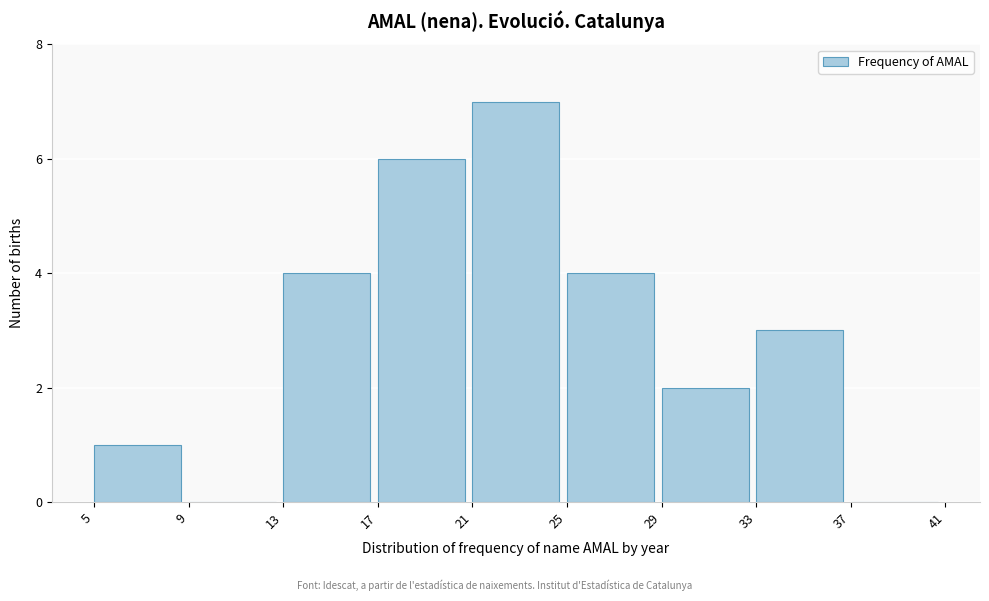

Reading left to right, transcribe this chart: for each bar, give the range it covers on the x-axis and its height. The values are not printed on the chart, so give them approximately, as read against the axis.

5 to 9: 1
9 to 13: 0
13 to 17: 4
17 to 21: 6
21 to 25: 7
25 to 29: 4
29 to 33: 2
33 to 37: 3
37 to 41: 0